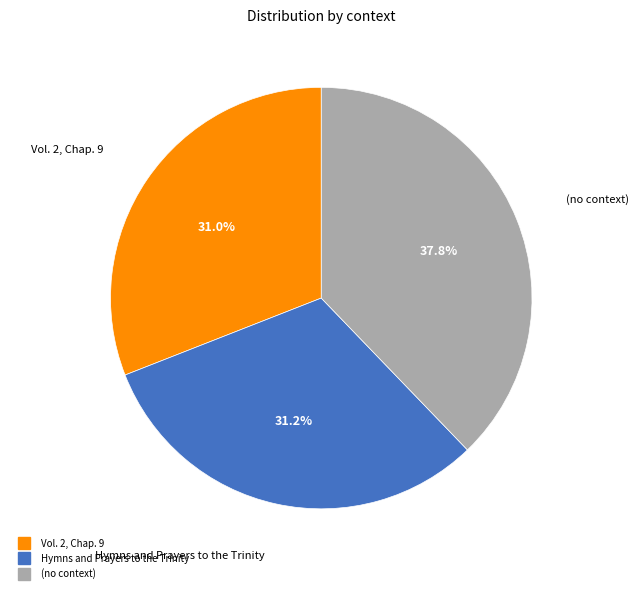

Rank the categories by value from highest to lowest.

(no context), Hymns and Prayers to the Trinity, Vol. 2, Chap. 9